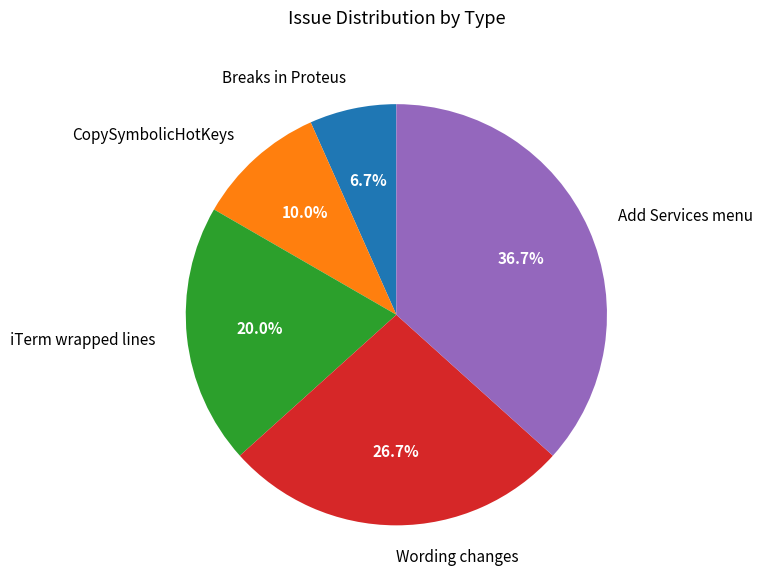

True or false: CopySymbolicHotKeys accounts for 19% of the total.

False